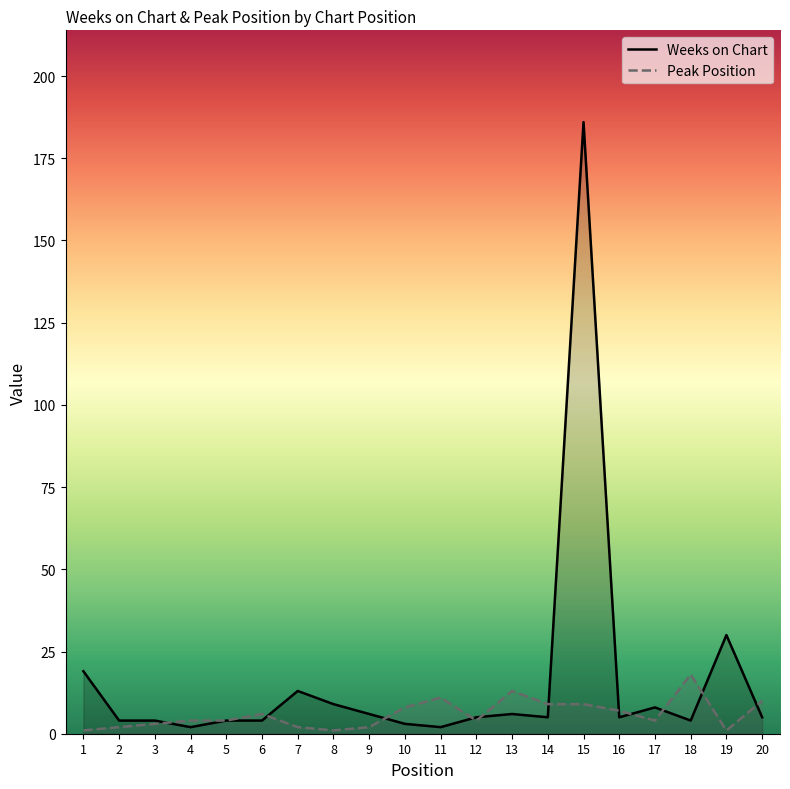

At which category is the sum across all series the highest?

15